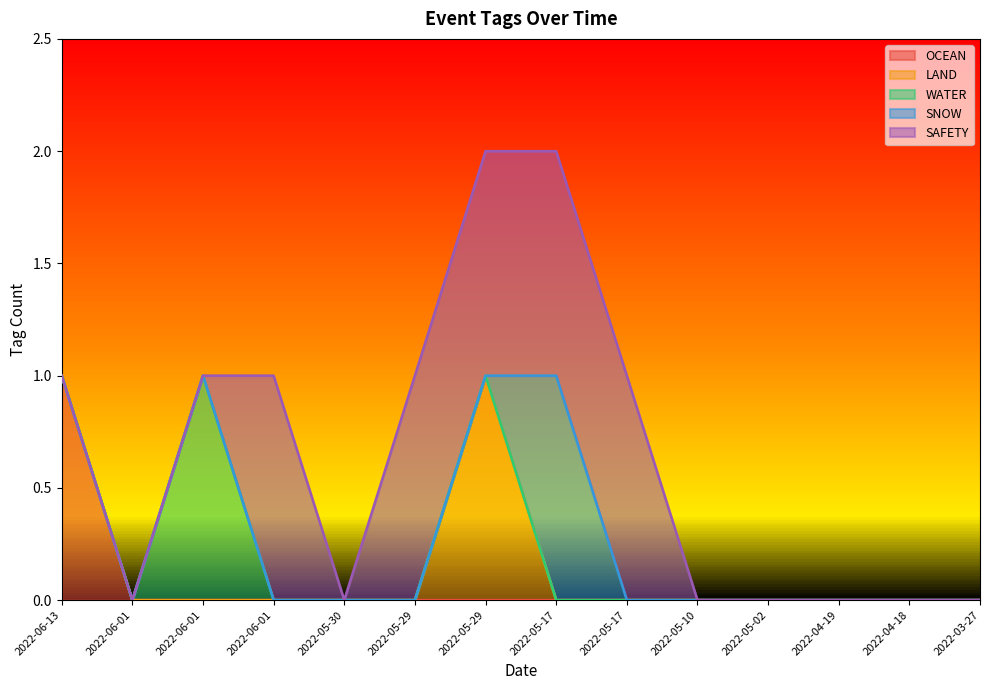

Count the number of data series in this chart.

5